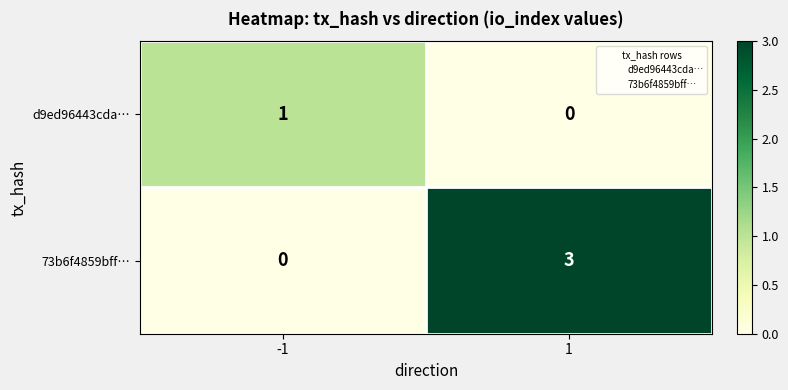

Which series has the largest total across all categories?

73b6f4859bff…